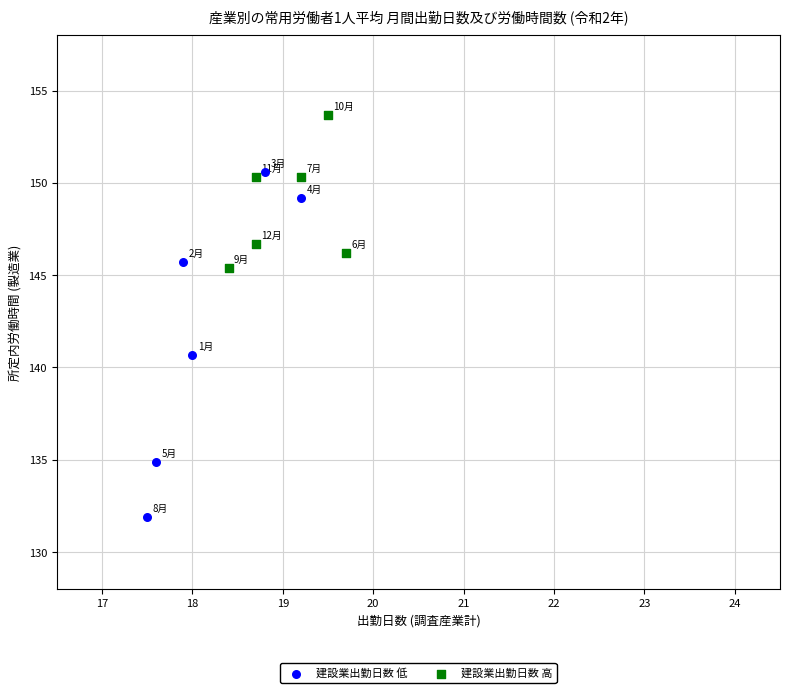

Which series reaches the minimum Y coordinate?

建設業出勤日数 低